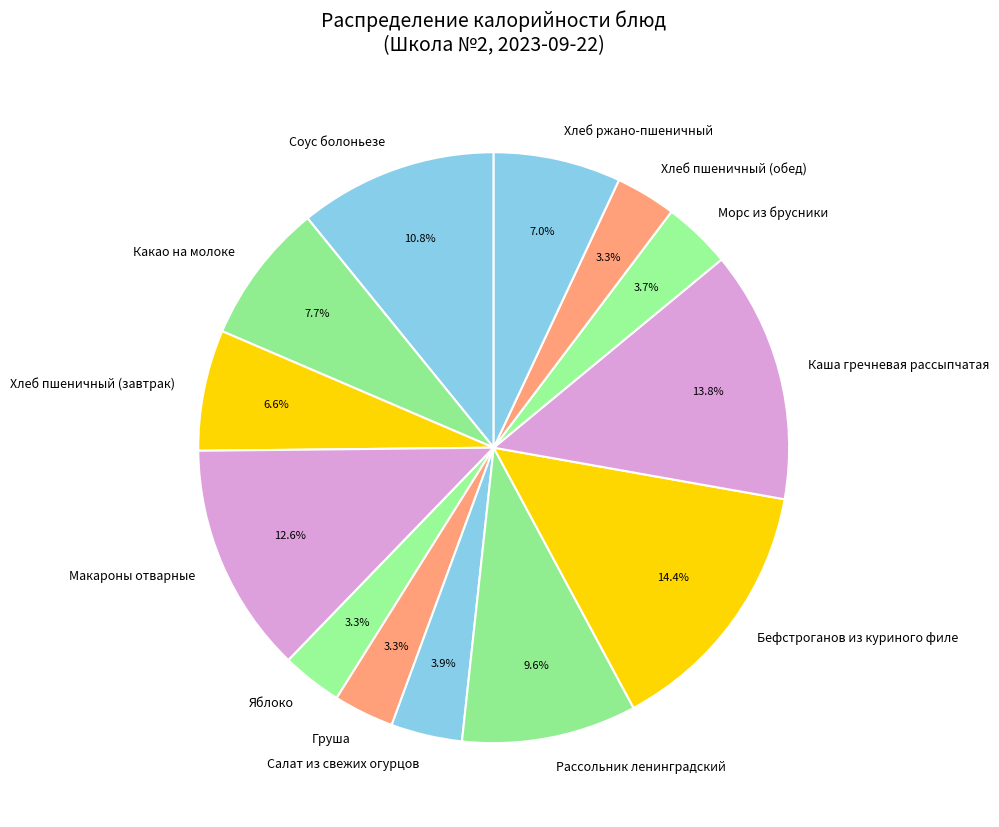

What percentage is the Соус болоньезе slice, to the nearest percent?

11%